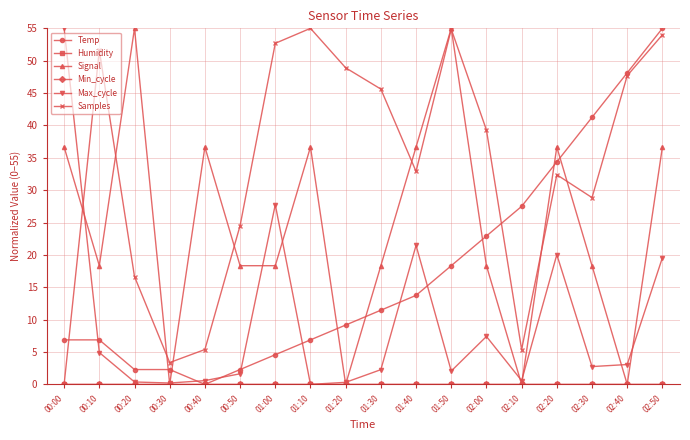

How many interior local valleys does the Signal series have?

5